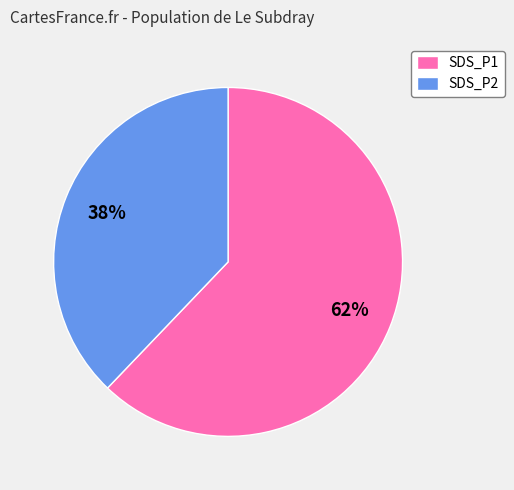

Approximately how many times larger is the value at SDS_P2 compared to SDS_P1?

0.6